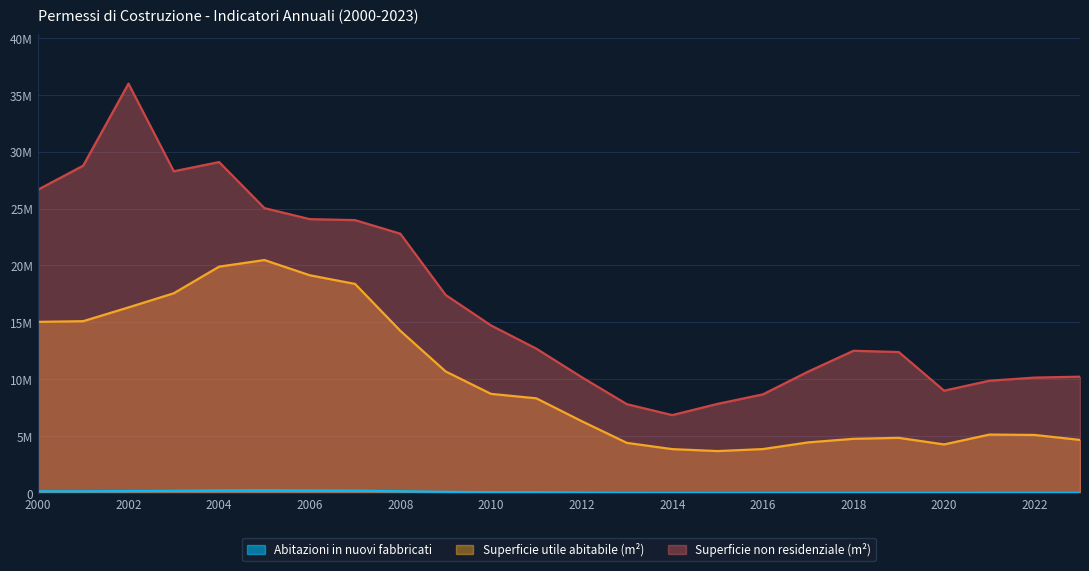

What is the value of the Superficie non residenziale (m²) point at the 12th from the left?

12707366